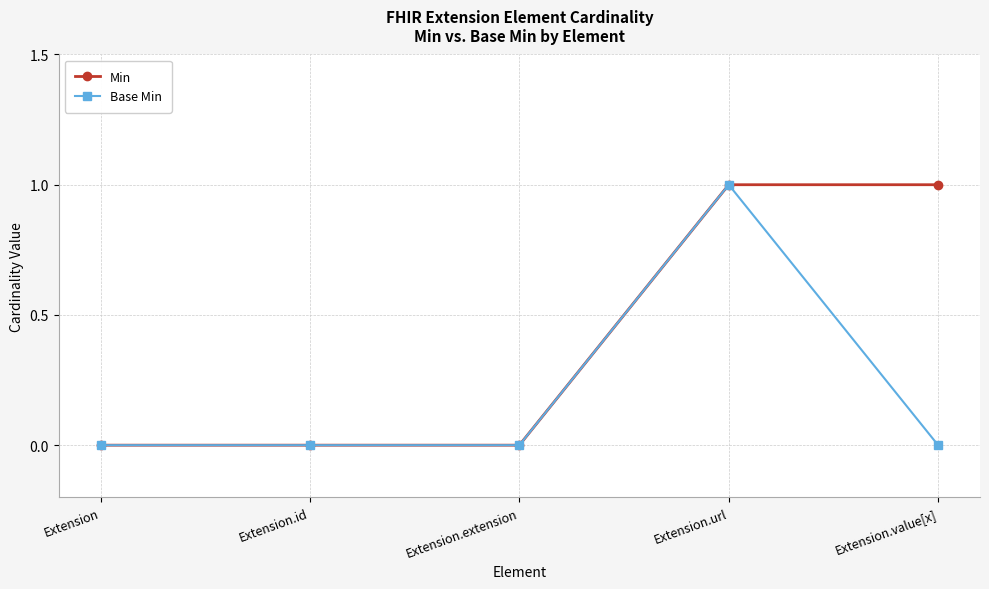

Reading left to right, list all the values displayed in this chart.

Min: 0	0	0	1	1
Base Min: 0	0	0	1	0